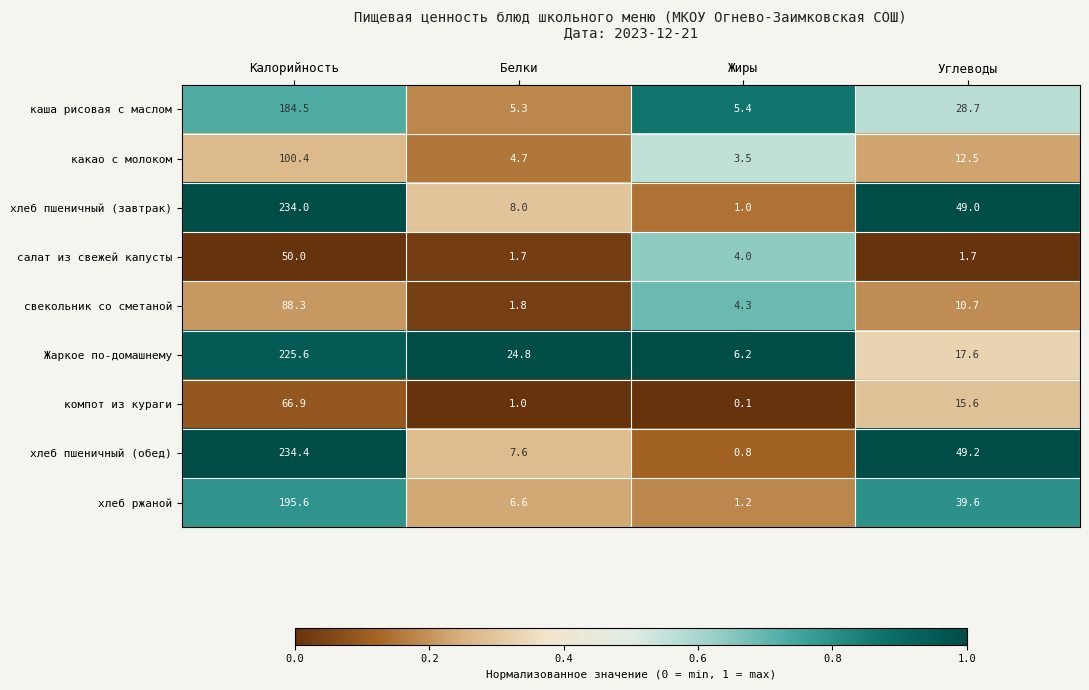

What is the sum of all каша рисовая с маслом values?

223.9